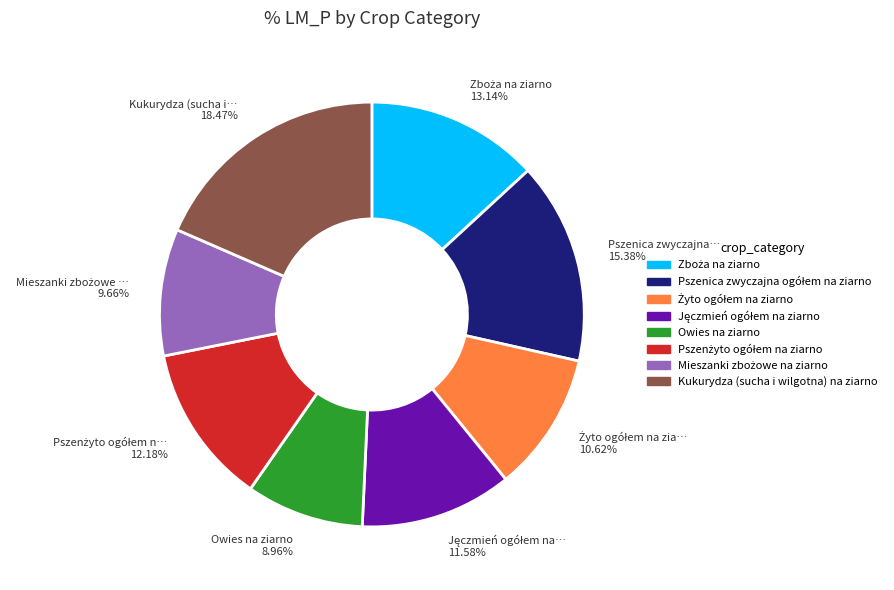

Does any single category account for the majority?

No